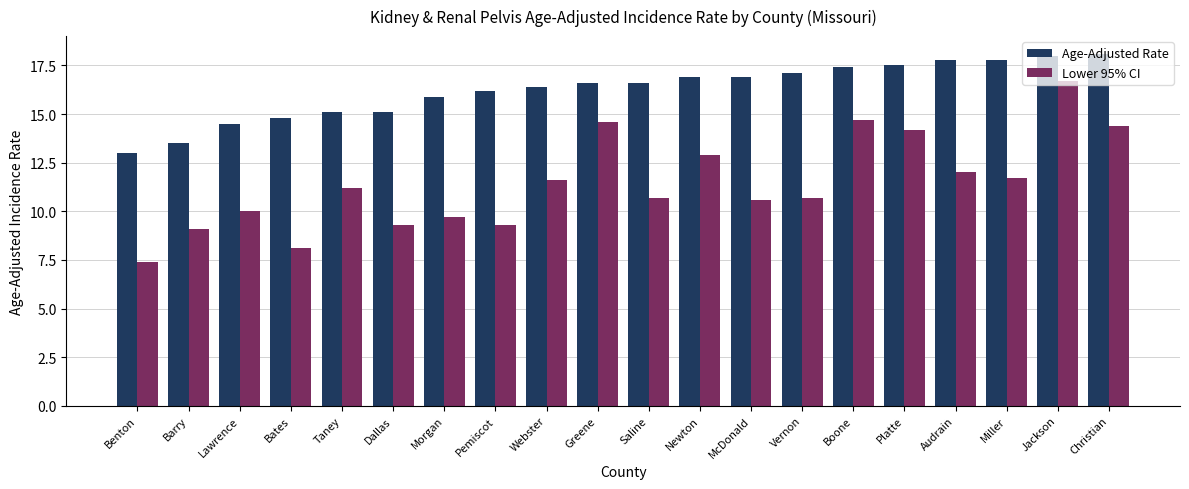

How many bars are there in each group?

2